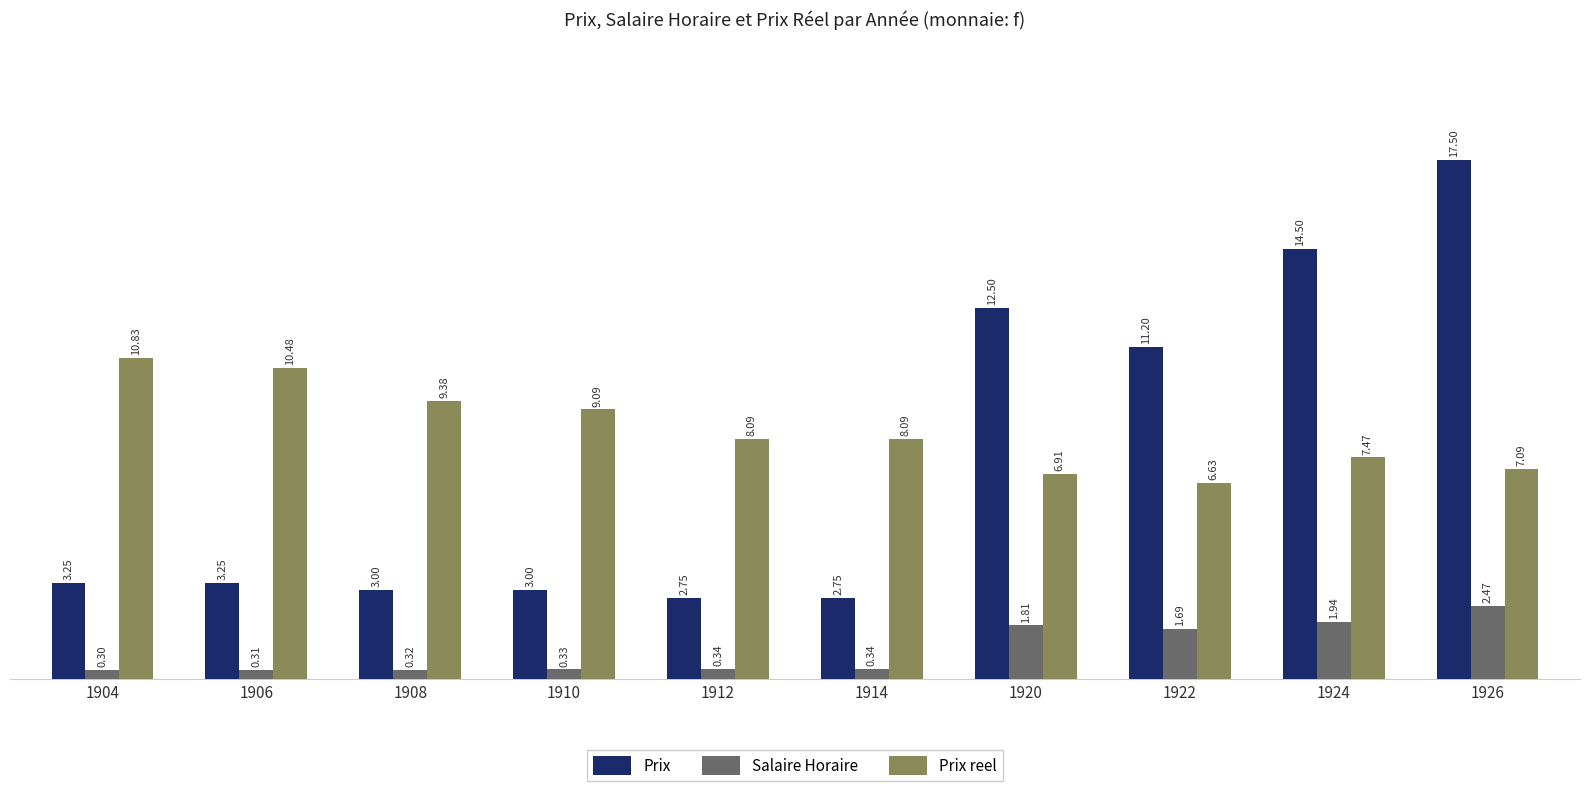

Which series has the widest spread of values?

Prix